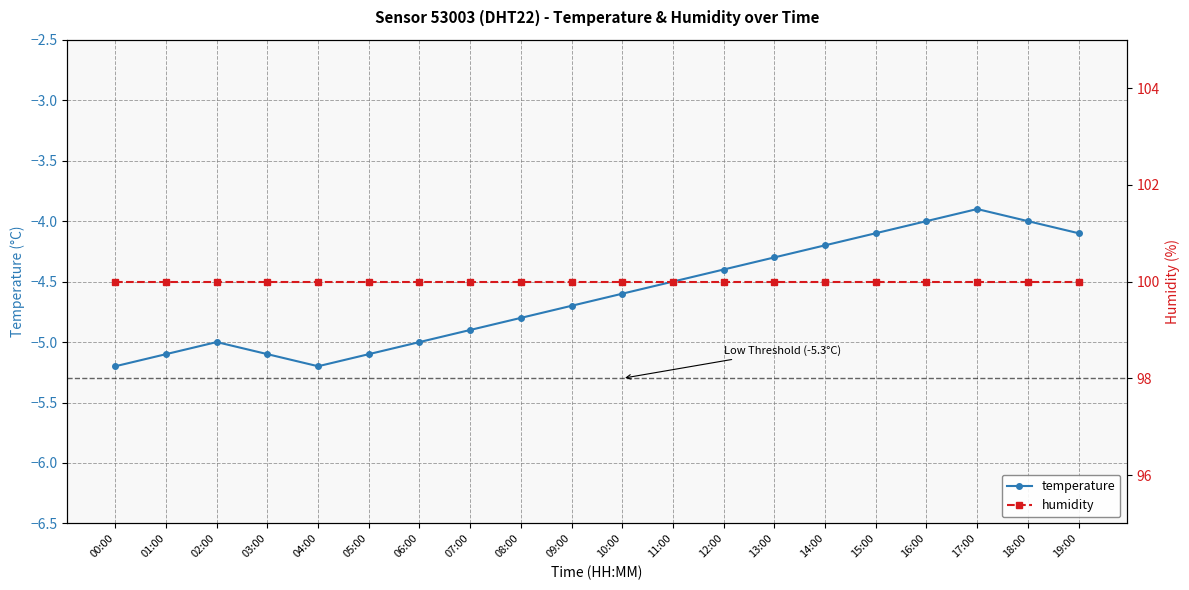

Which category has the lowest value in the temperature series?

00:00